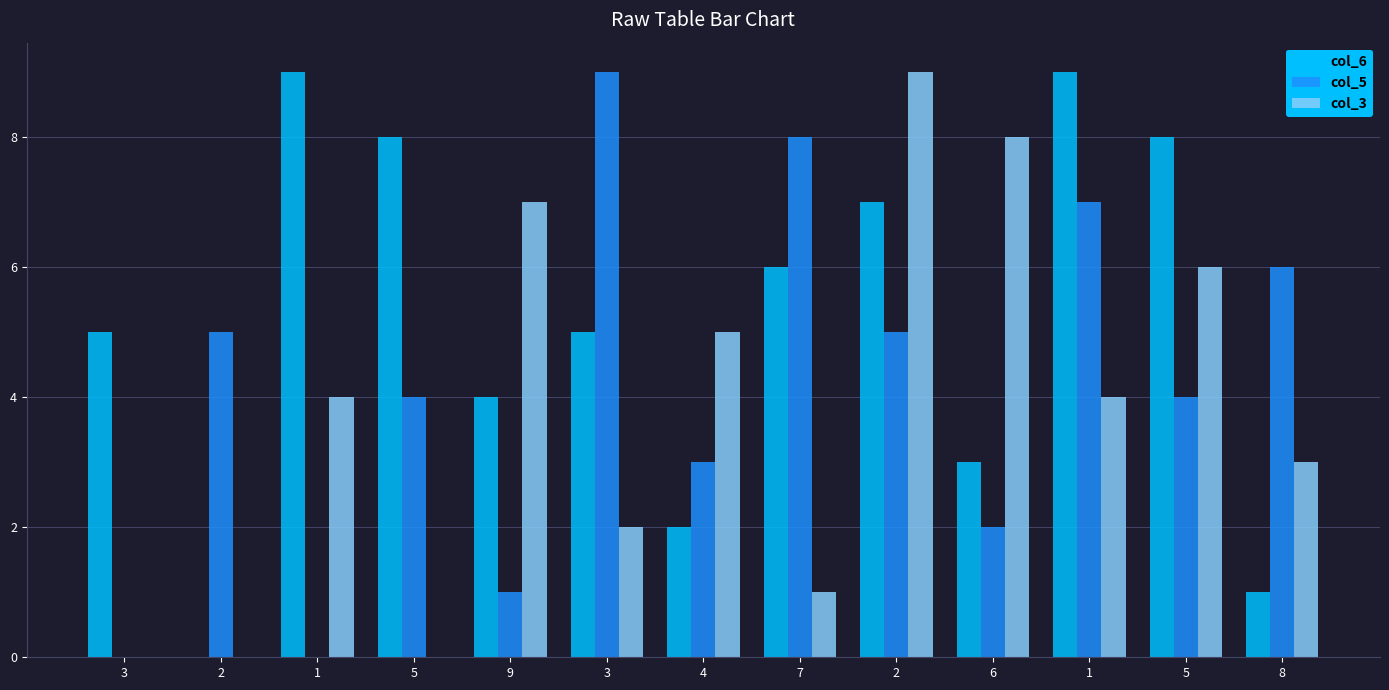

The col_5 series shows -6 at 1. True or false?

False